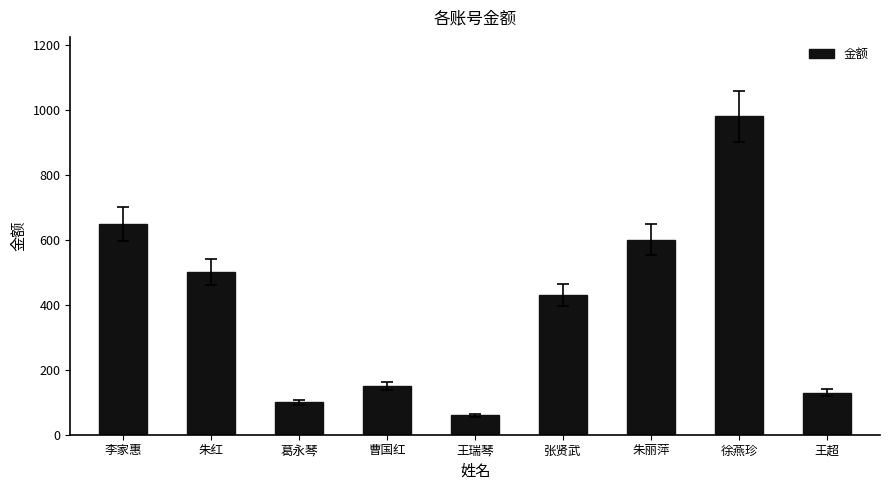

What is the label of the 4th bar from the left?

曹国红